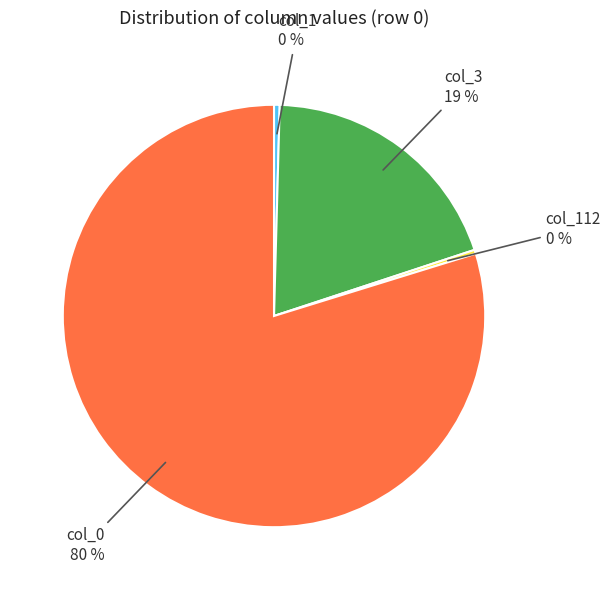

To the nearest percent, what is the average slice percentage?

25%